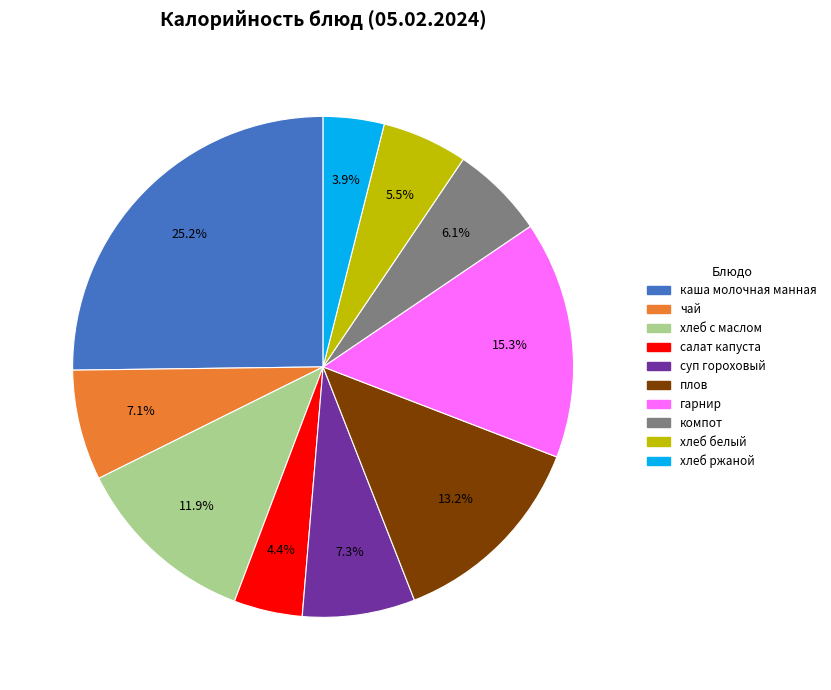

Do салат капуста and хлеб ржаной together represent more than half of the pie?

No